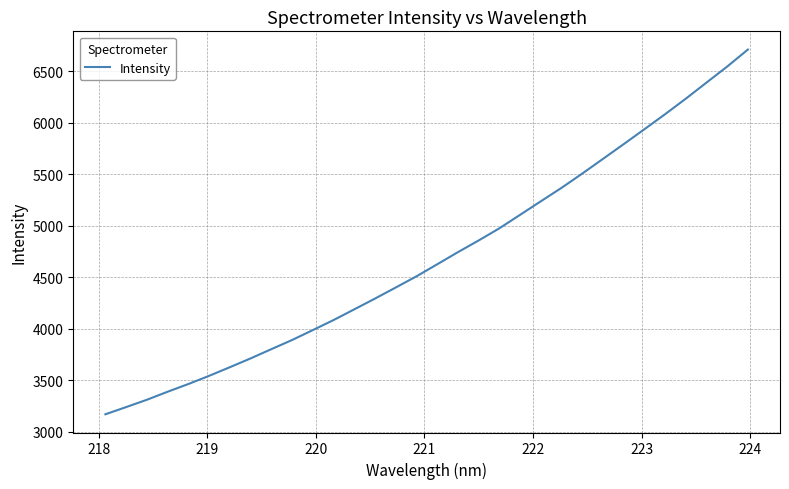

Reading right to left, extract all data points from this chart.

6708.4	6543.6	6388.0	6231.9	6081.4	5935.6	5790.9	5648.1	5505.5	5367.4	5236.8	5105.8	4974.9	4857.0	4743.8	4626.1	4509.3	4400.9	4293.6	4189.2	4085.1	3987.8	3891.7	3802.9	3713.3	3627.9	3544.1	3464.9	3390.0	3312.1	3241.1	3171.4